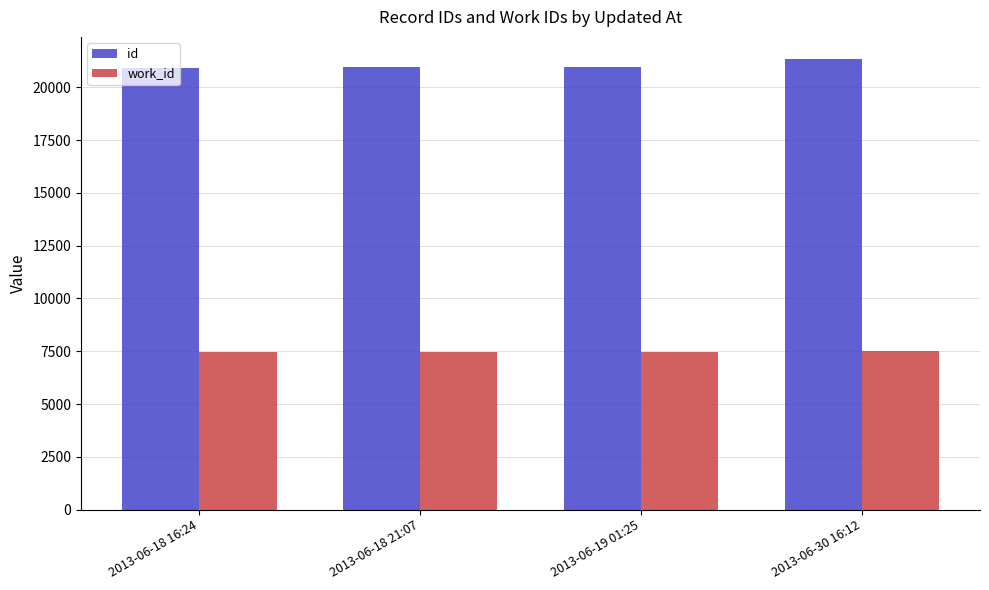

What is the label of the 2nd bar from the right?

2013-06-19 01:25